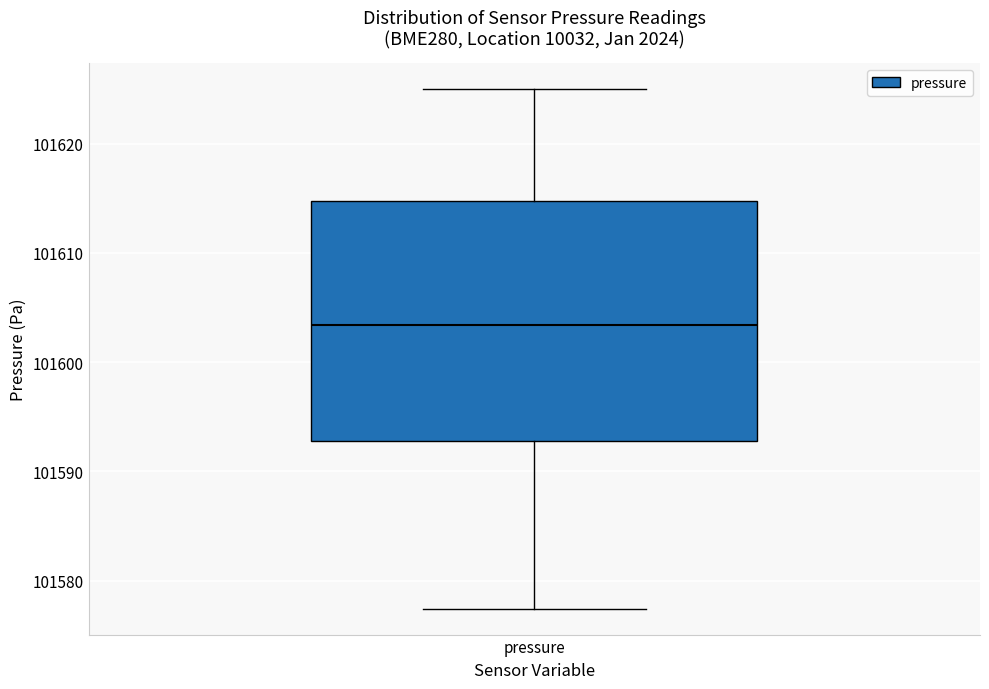

Where does the median line of the box for pressure sit on the y-axis? The values are not printed on the chart, so give them approximately, as read against the axis.

101603